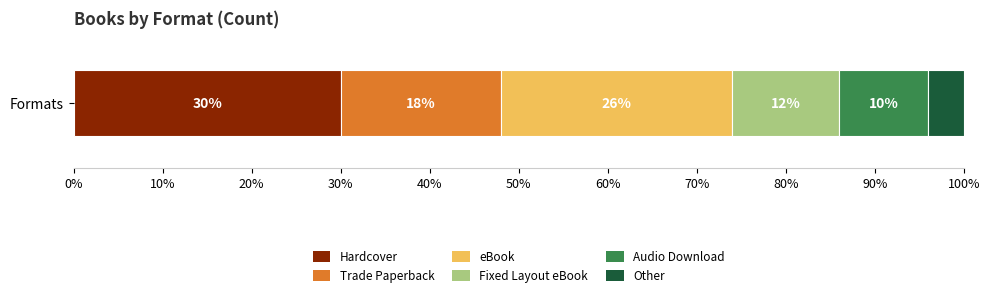

What is the minimum value for Hardcover?

30